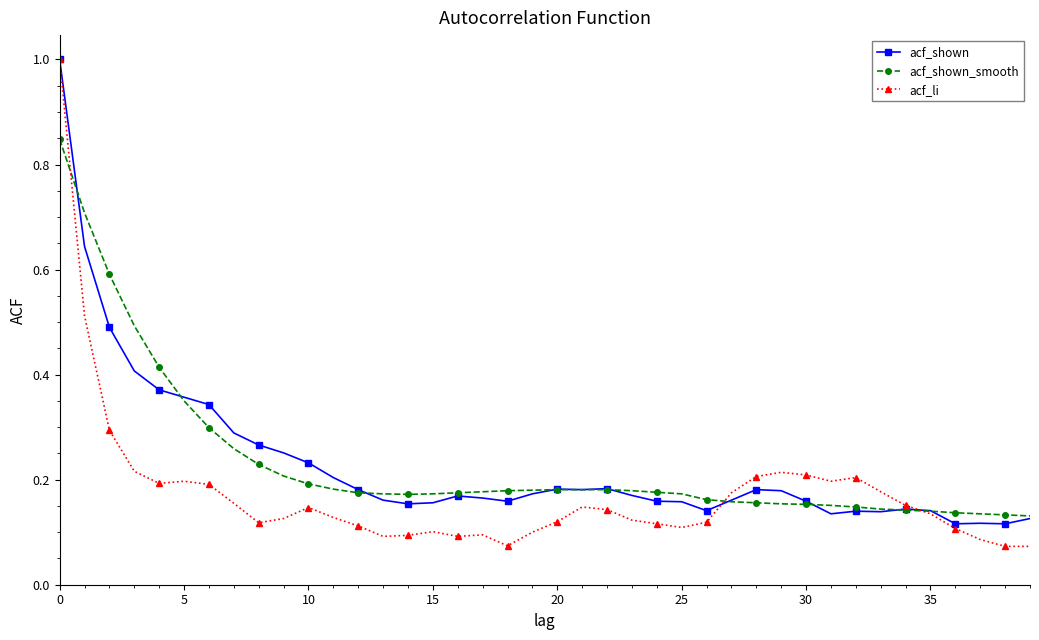

True or false: acf_shown has more than 2 interior local peaks.

True